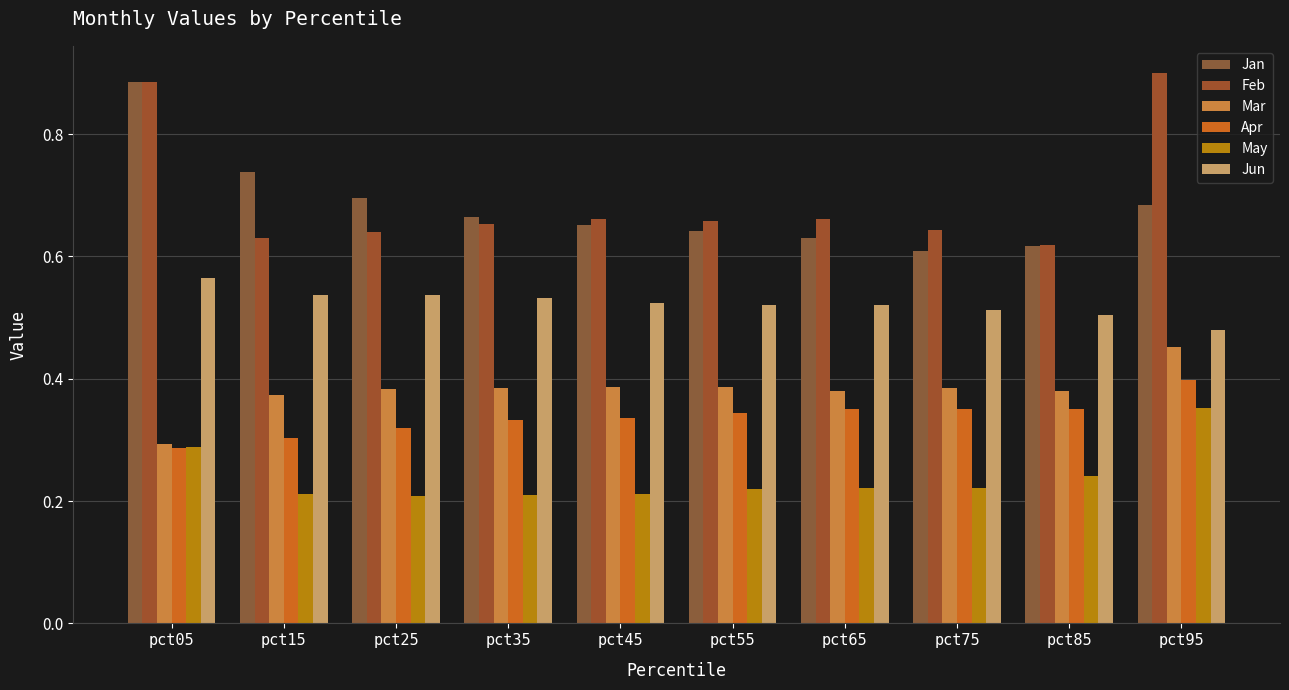

What is the difference between the May values at pct05 and pct45?

0.1